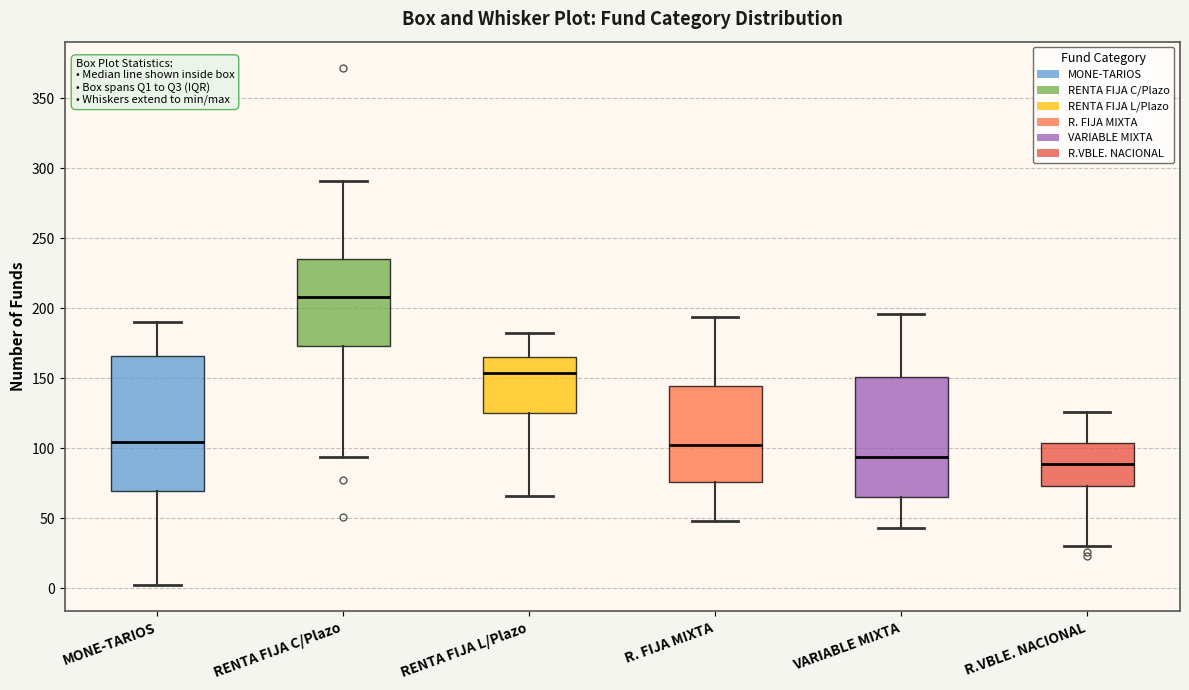

Which box has the highest median line?

RENTA FIJA C/Plazo